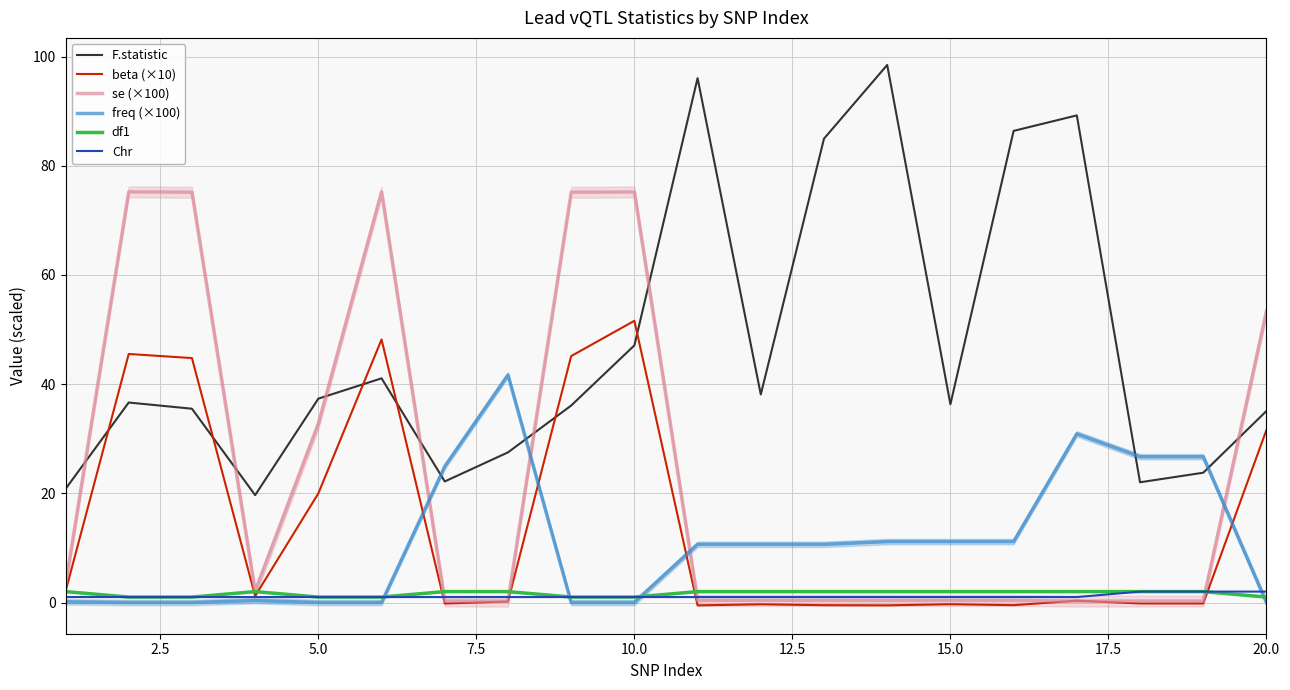

How many distinct data groups are displayed?

6